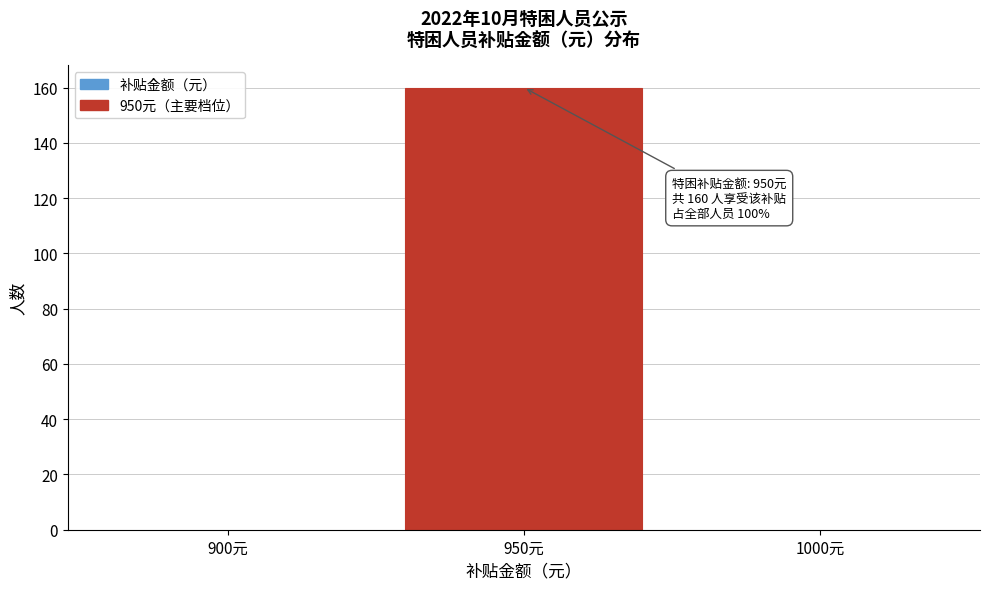

Reading left to right, list all the values displayed in this chart.

900元=0	950元=160	1000元=0